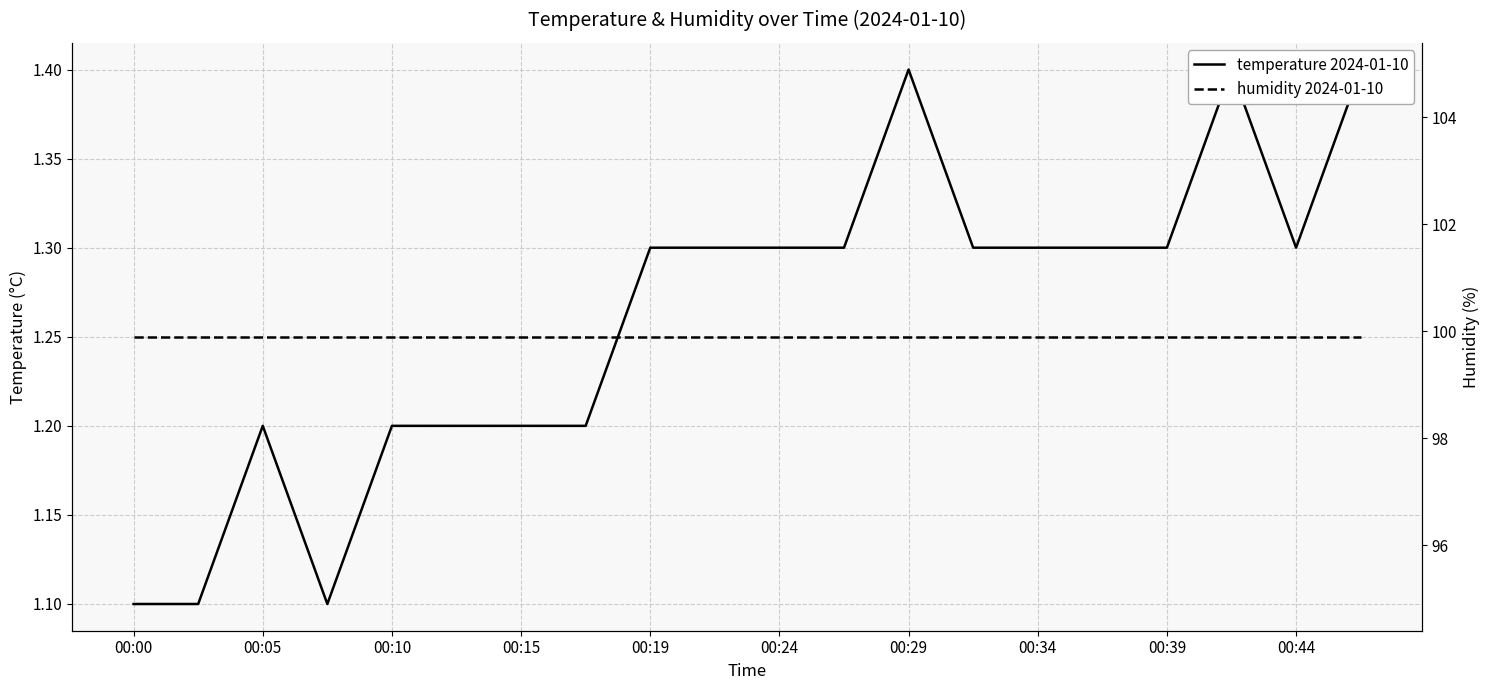

True or false: temperature 2024-01-10 and humidity 2024-01-10 cross at least once.

False